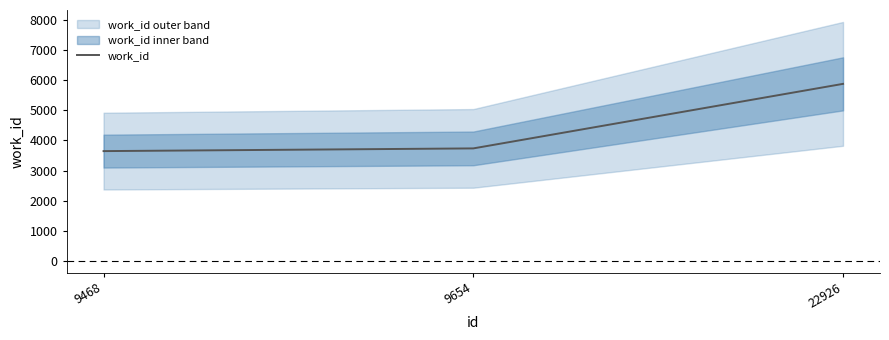

At which label is the value closest to 4762?

9654